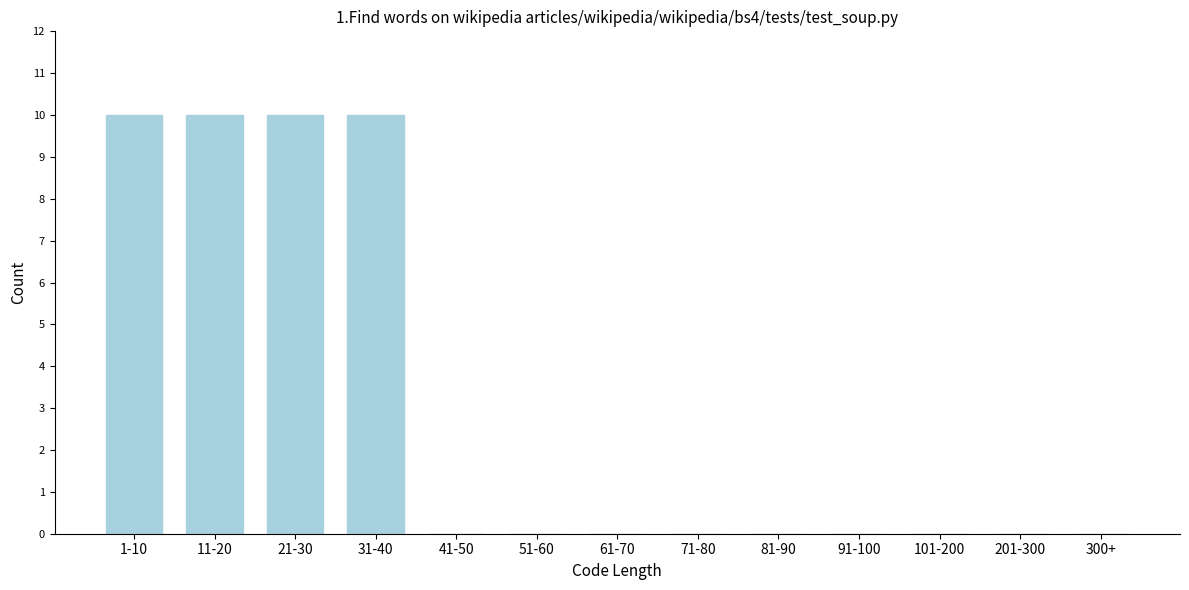

Reading left to right, extract all data points from this chart.

1-10=10	11-20=10	21-30=10	31-40=10	41-50=0	51-60=0	61-70=0	71-80=0	81-90=0	91-100=0	101-200=0	201-300=0	300+=0